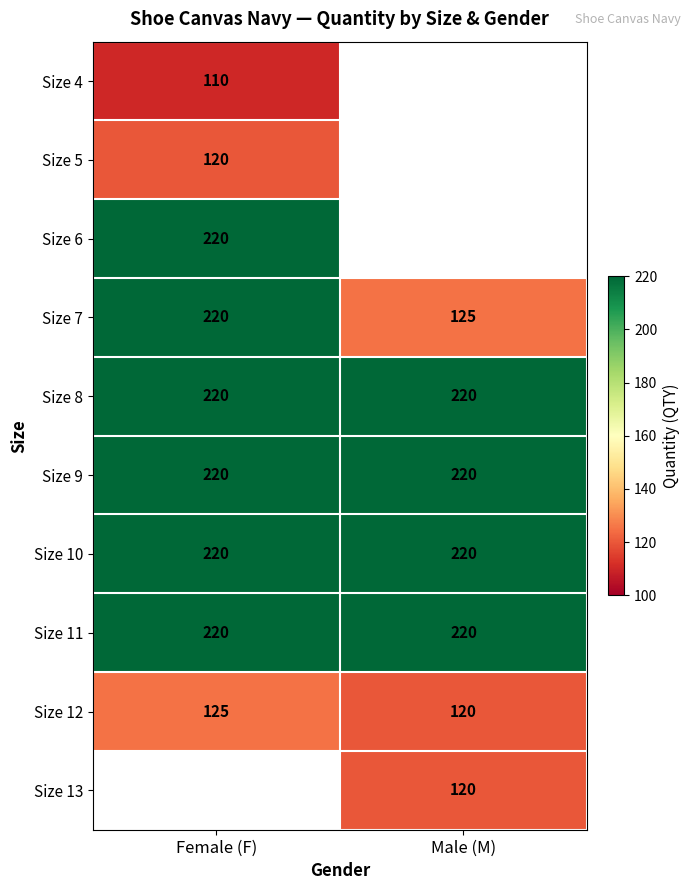

Is it true that Size 9 equals 220 at Male (M)?

True